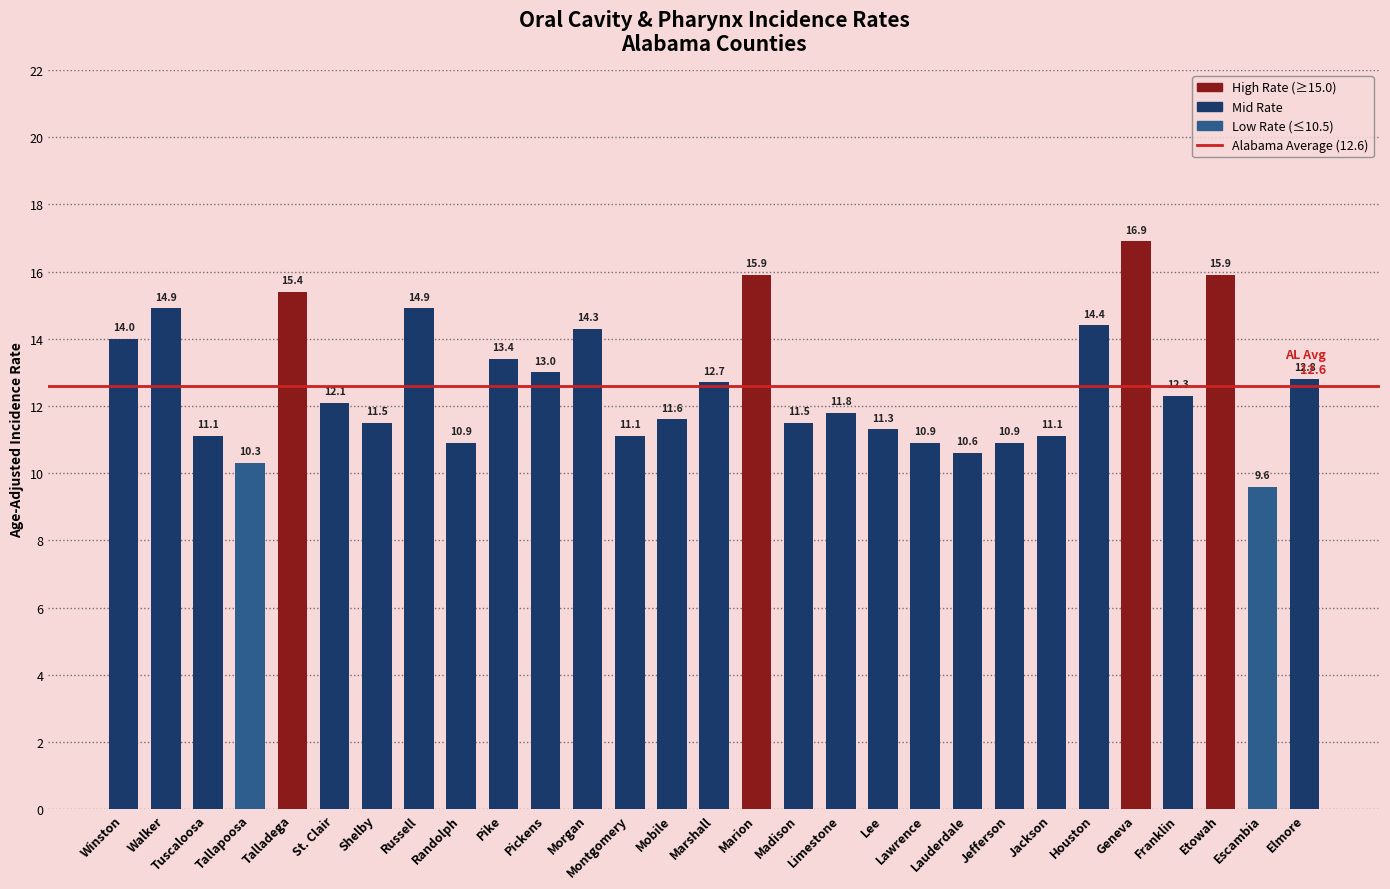

What is the difference between the second highest and second lowest values?

5.6